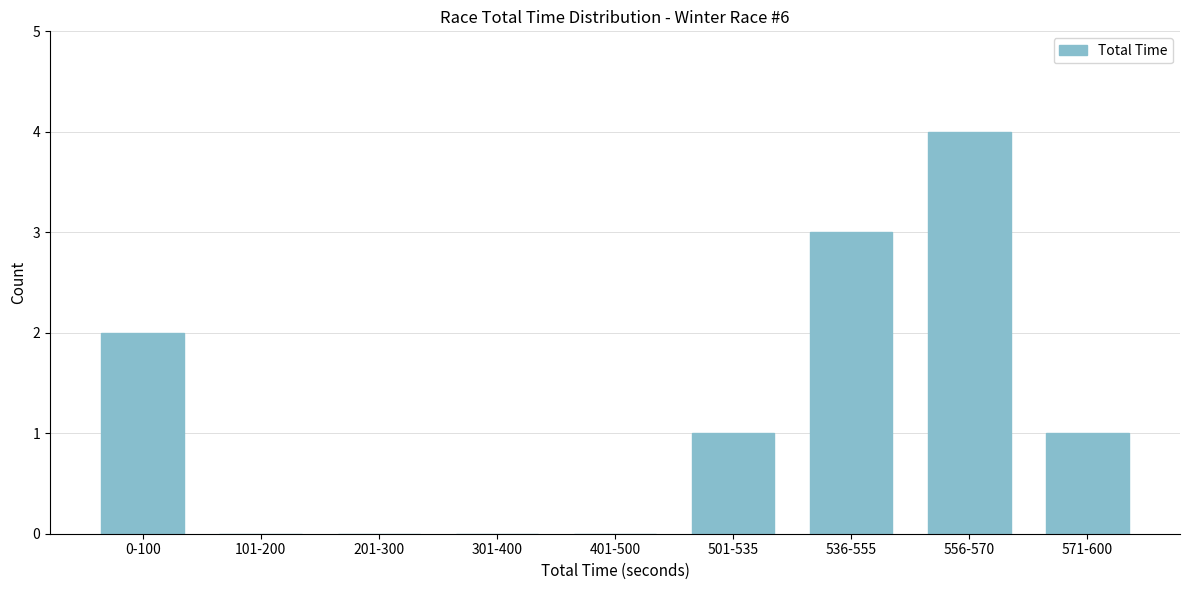

Reading left to right, transcribe all the data shown in this chart.

0-100=2	101-200=0	201-300=0	301-400=0	401-500=0	501-535=1	536-555=3	556-570=4	571-600=1